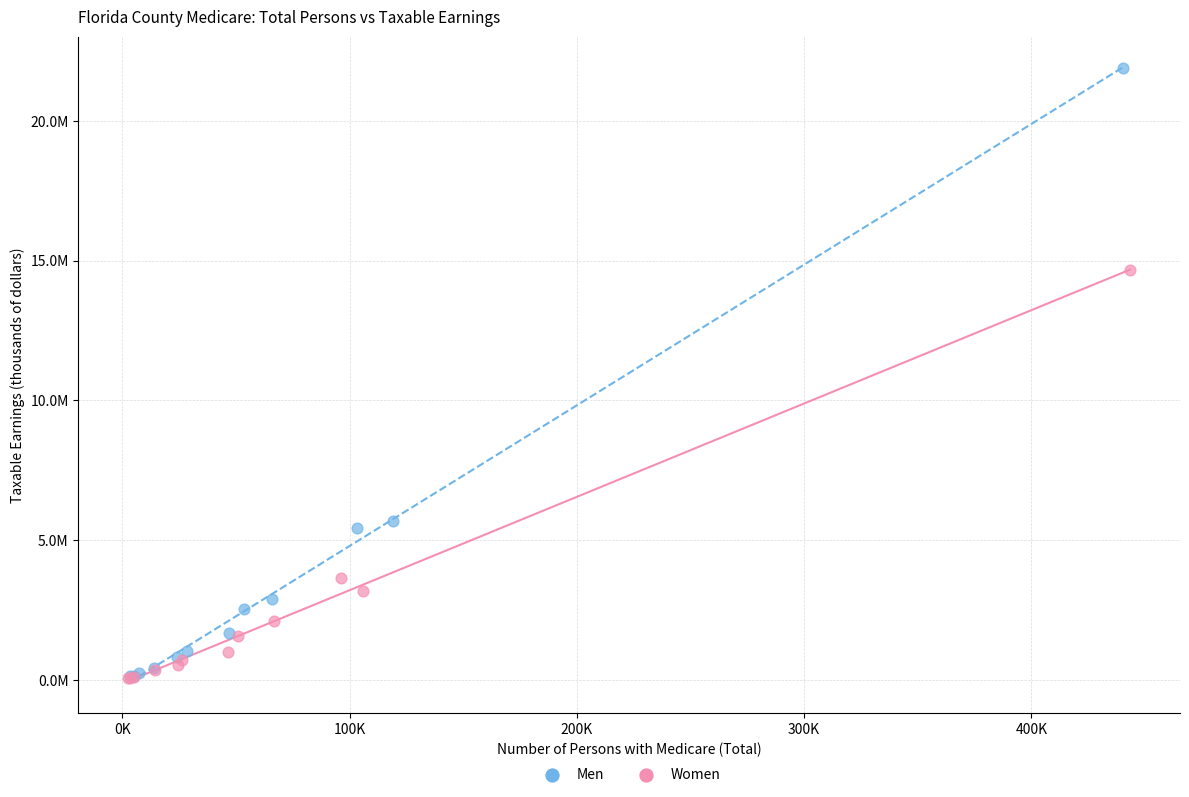

What are all the series names shown in the legend?

Men, Women